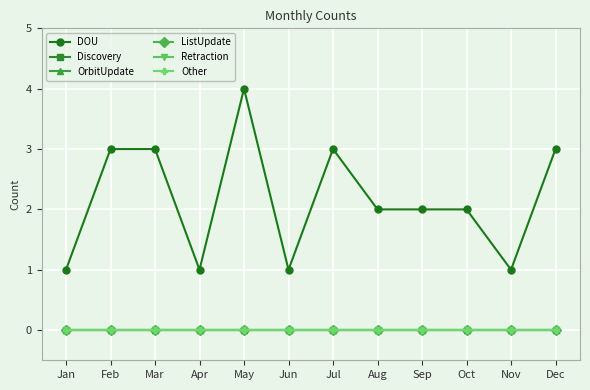

Is this an area chart (filled region under the line)?

No